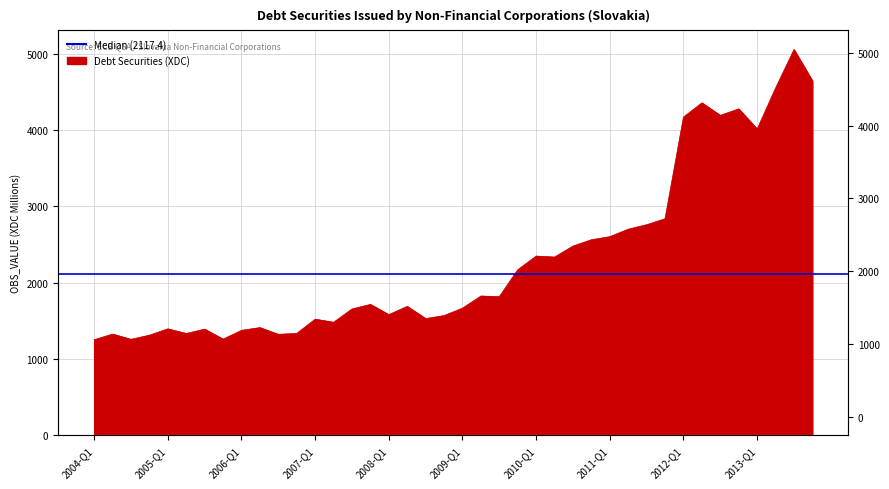

The chart shows a value of 1666.5 at 2009-Q1. True or false?

True